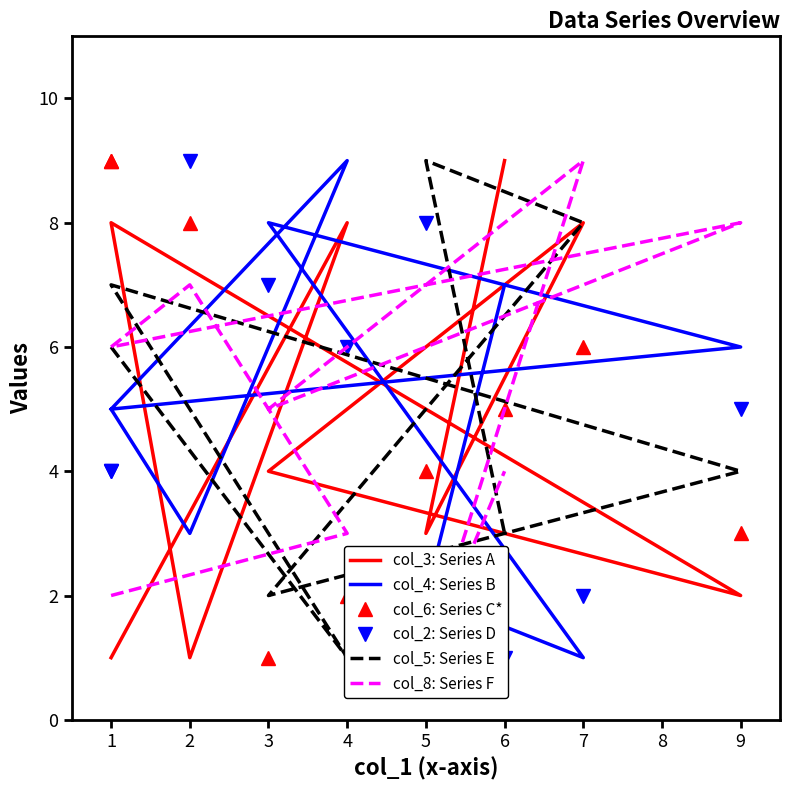

How many lines are shown in the chart?

6